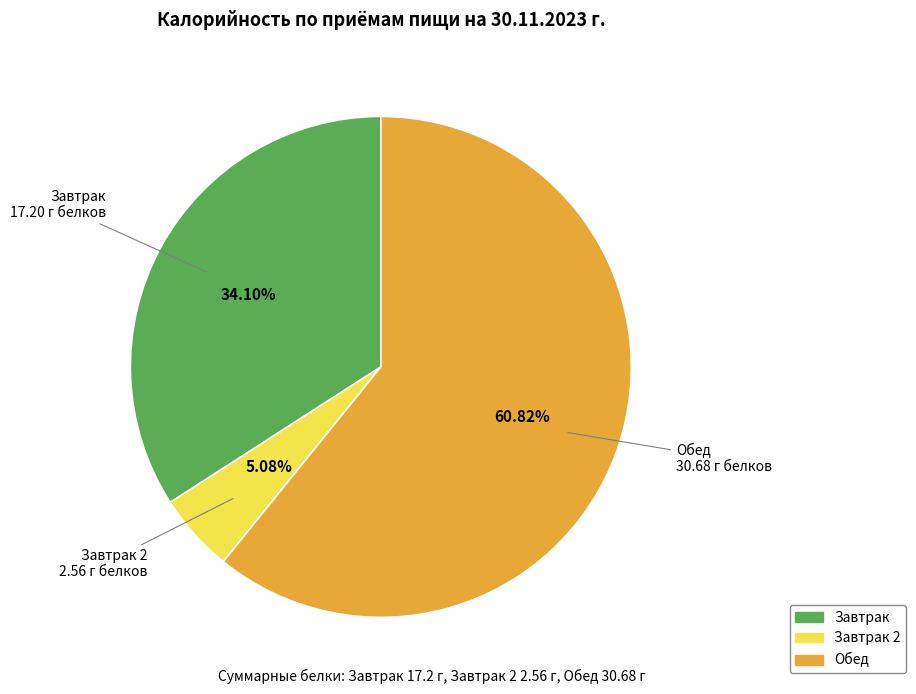

How many segments does this pie chart have?

3